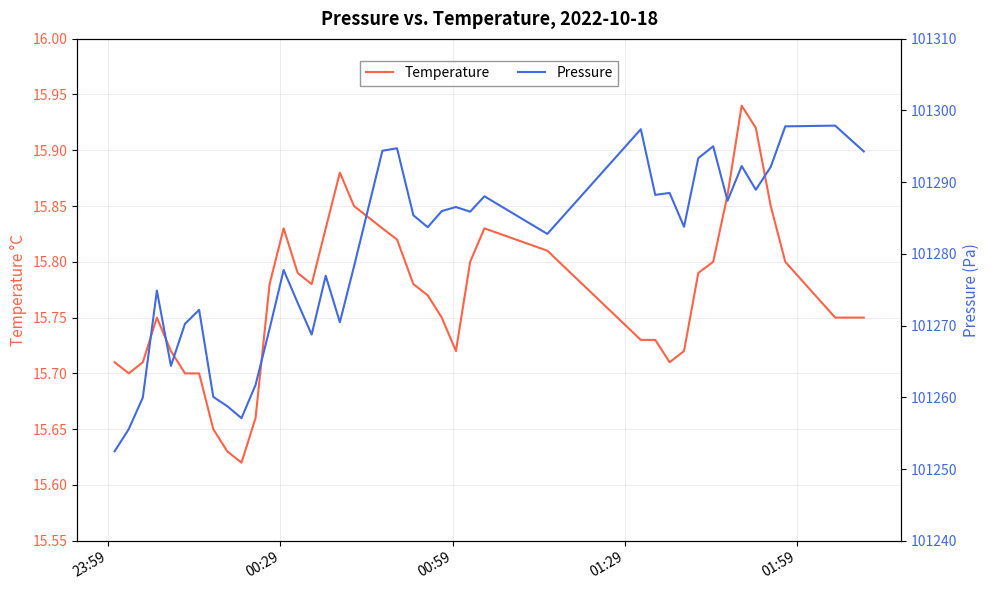

True or false: Pressure and Temperature cross at least once.

False